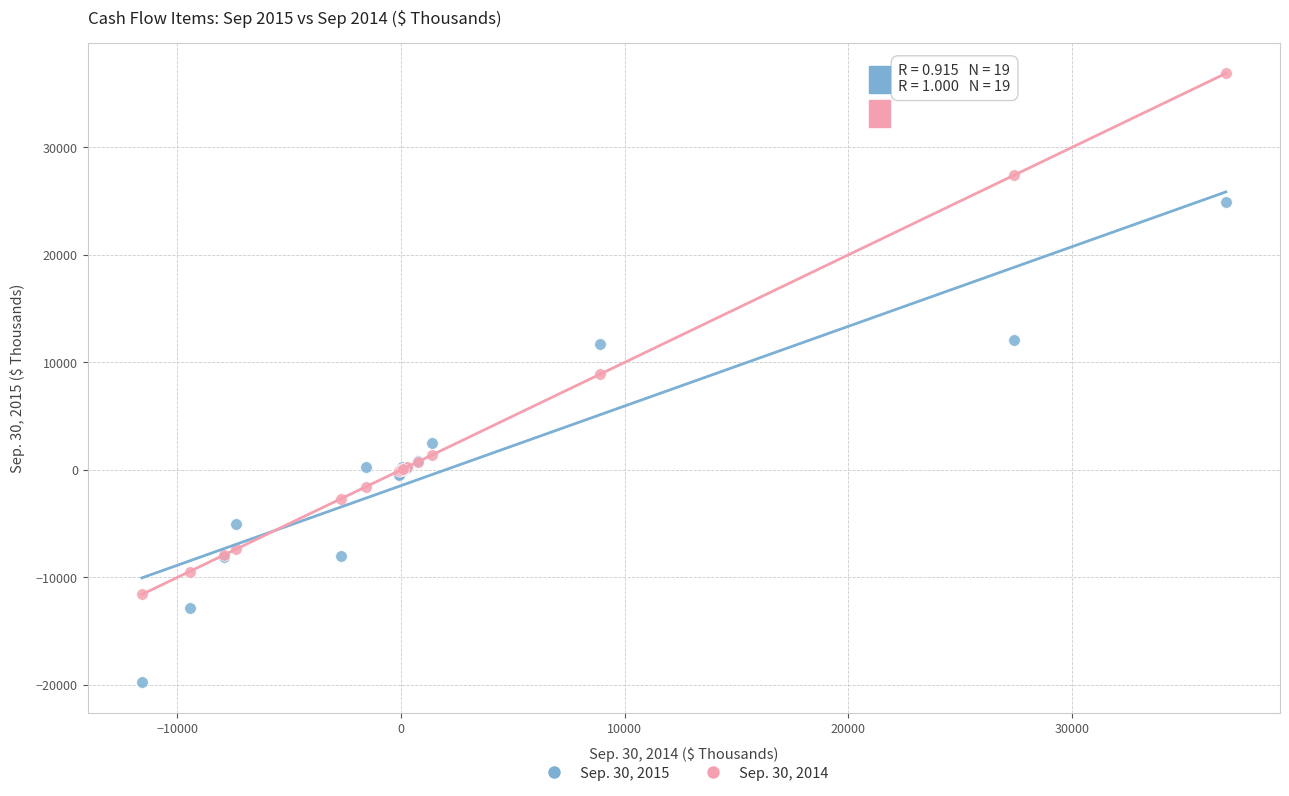

What is the X range (max minus min) for the scatter plot?

48445